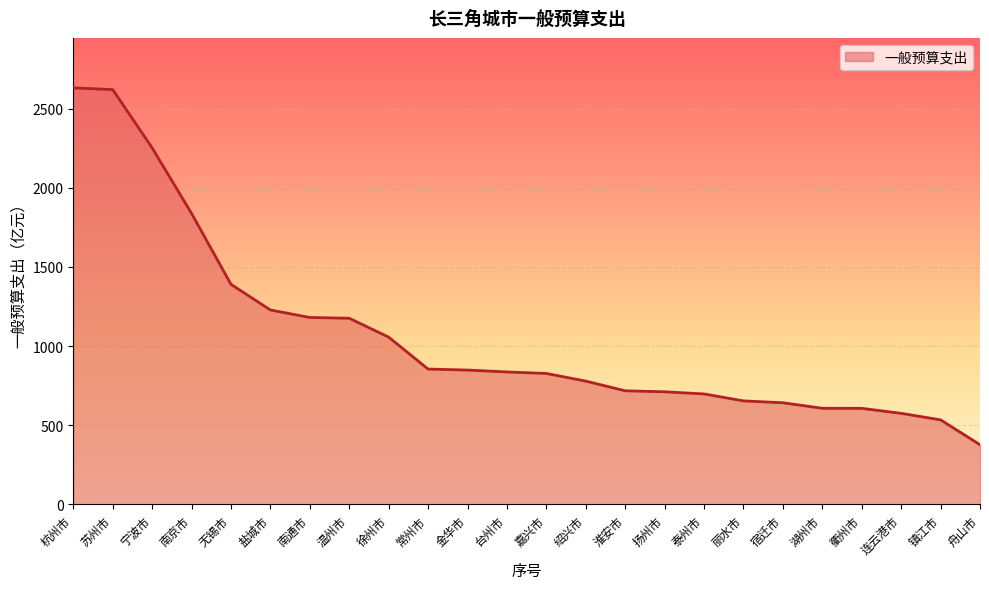

What is the maximum value shown in the chart?

2632.2